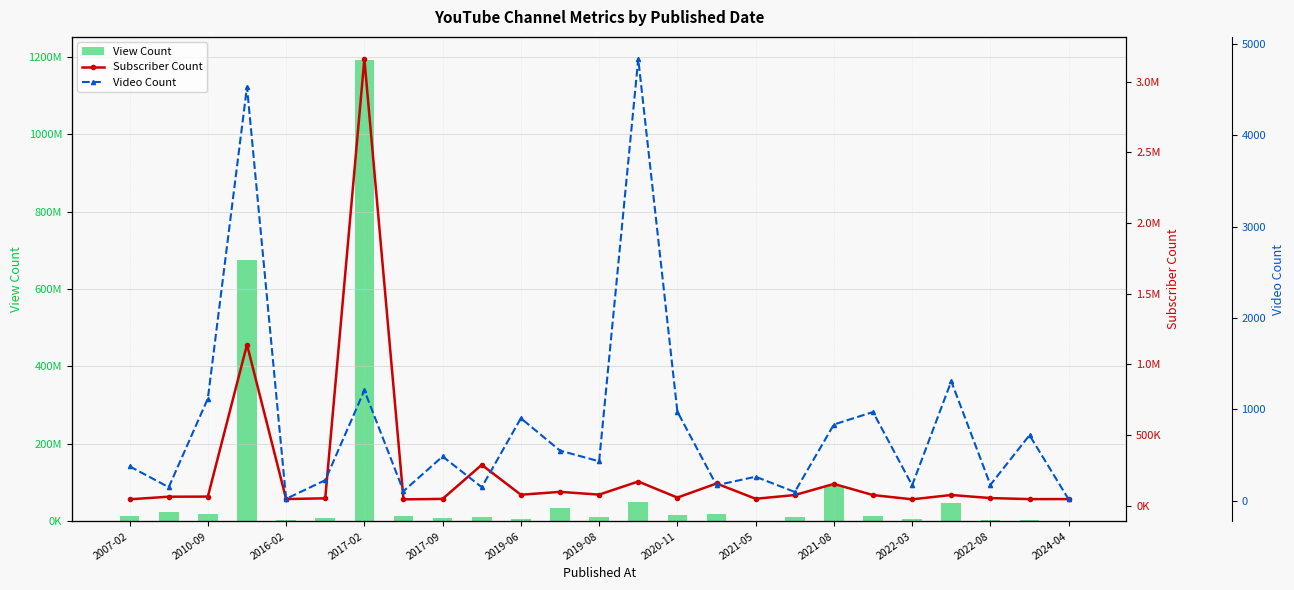

What is the value of the Video Count bar at the 23rd from the left?

172